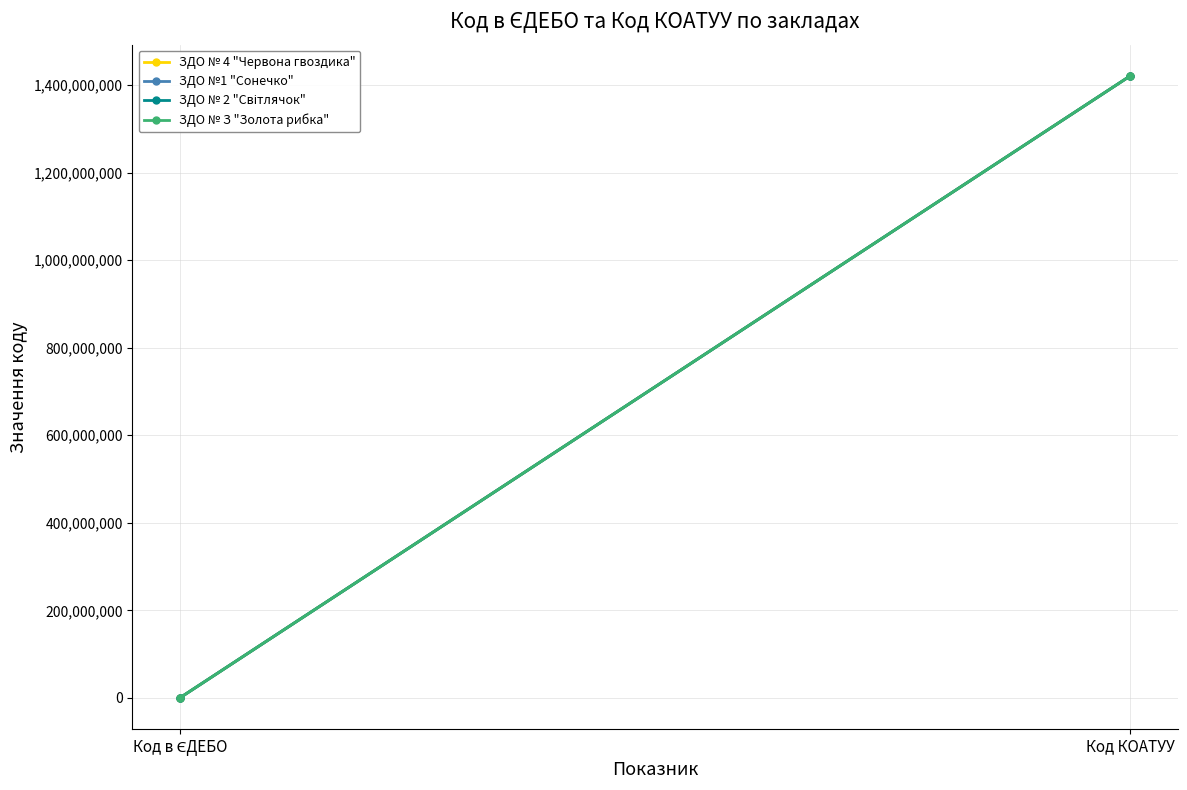

What is the greatest value displayed?

1420910400